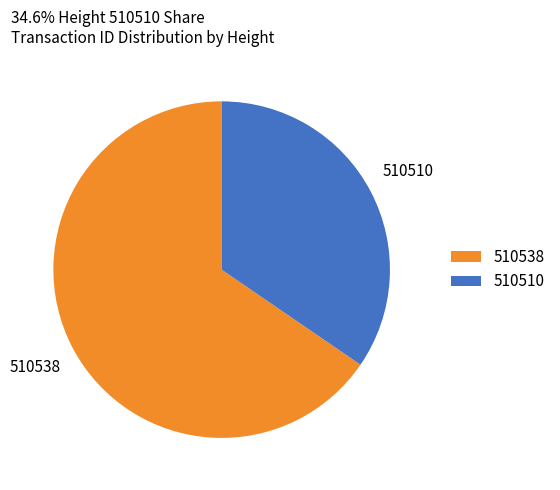

What is the ratio of the value at 510538 to the value at 510510?

1.9